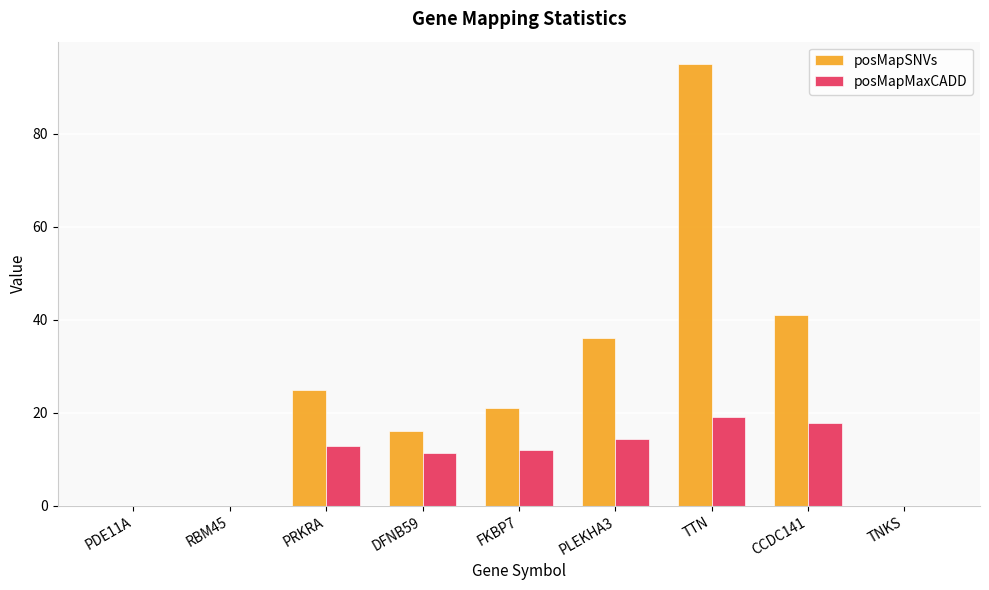

What is the maximum value for posMapSNVs?

95.0